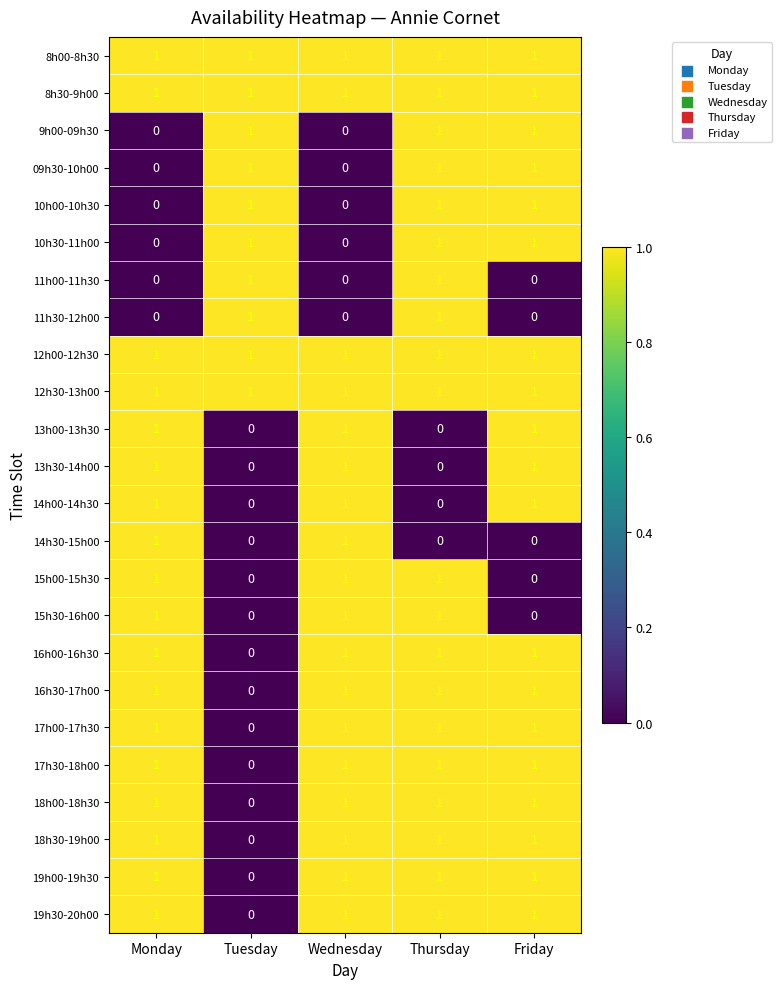

At how many categories does at least one series exceed 0?

5